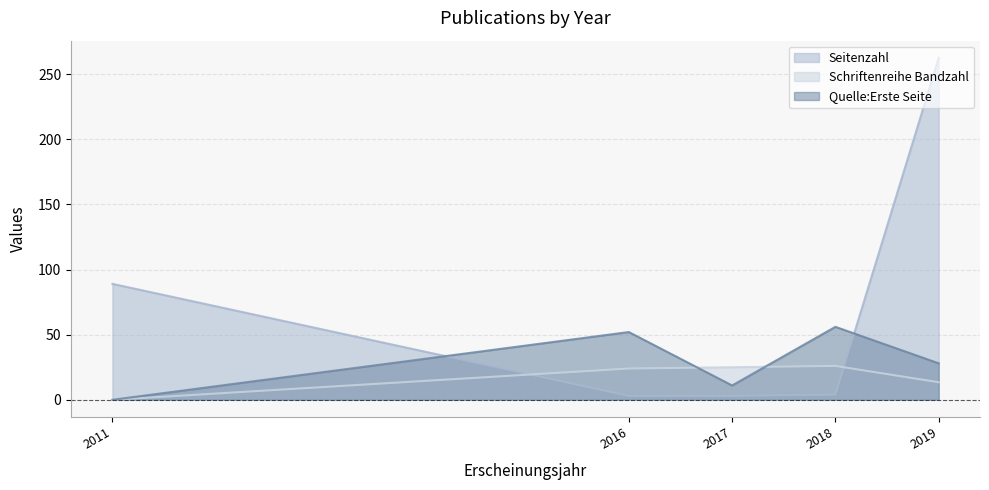

What is the approximate value of Seitenzahl at 2019?

262.5